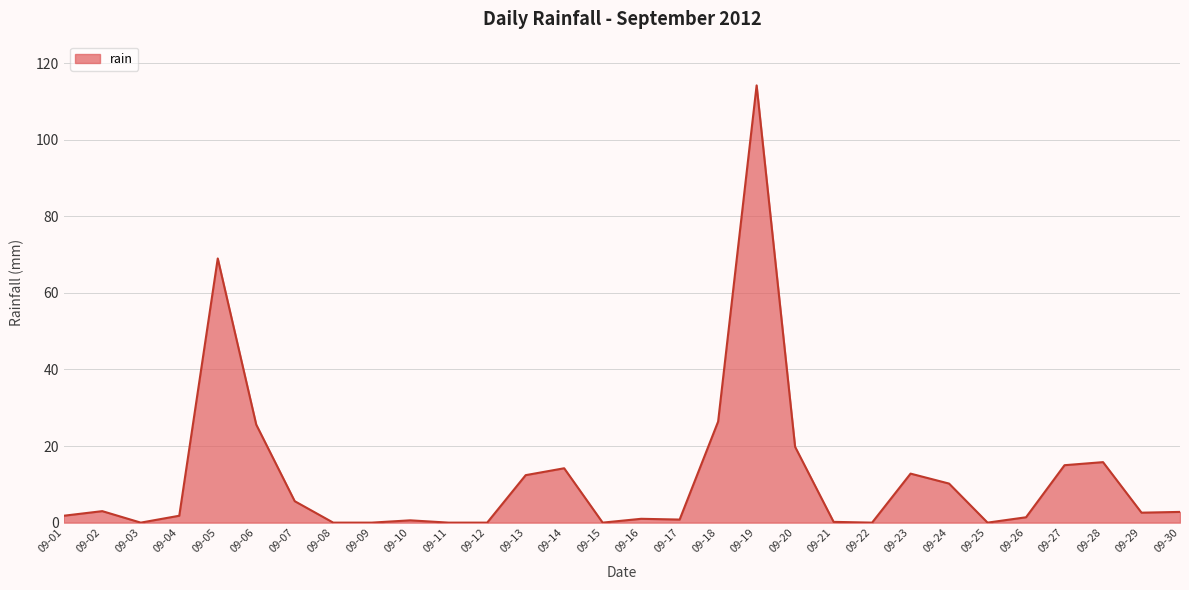

What is the difference between the values at 09-29 and 09-24?

7.6